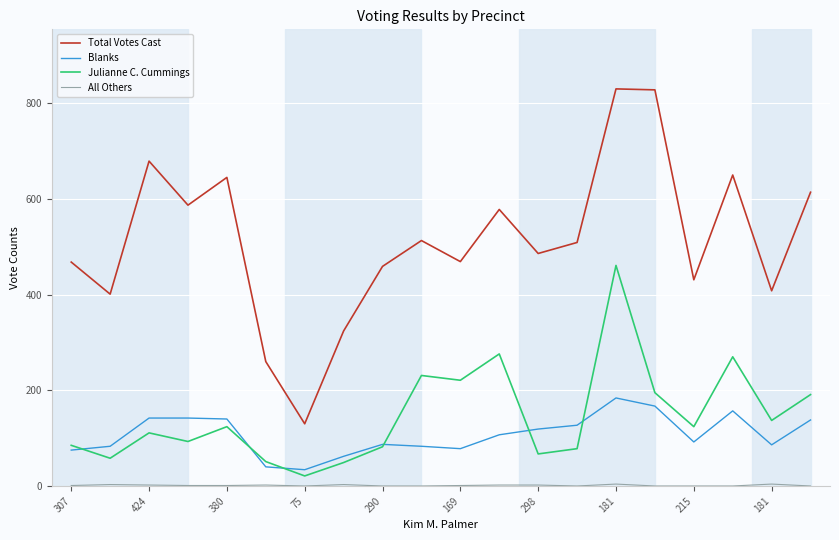

Is this an area chart (filled region under the line)?

No